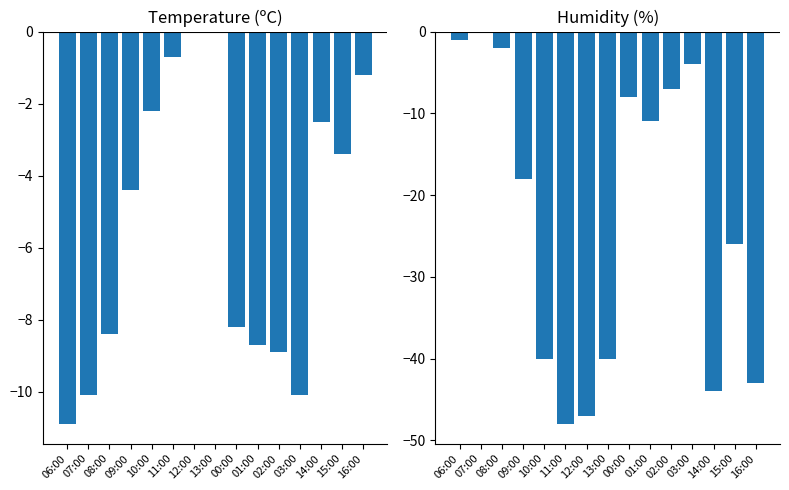

Reading left to right, extract all data points from this chart.

Temperature (ºC): 06:00=-10.9	07:00=-10.1	08:00=-8.4	09:00=-4.4	10:00=-2.2	11:00=-0.7	12:00=0.0	13:00=0.0	00:00=-8.2	01:00=-8.7	02:00=-8.9	03:00=-10.1	14:00=-2.5	15:00=-3.4	16:00=-1.2
Humidity (%): 06:00=-1.0	07:00=0.0	08:00=-2.0	09:00=-18.0	10:00=-40.0	11:00=-48.0	12:00=-47.0	13:00=-40.0	00:00=-8.0	01:00=-11.0	02:00=-7.0	03:00=-4.0	14:00=-44.0	15:00=-26.0	16:00=-43.0